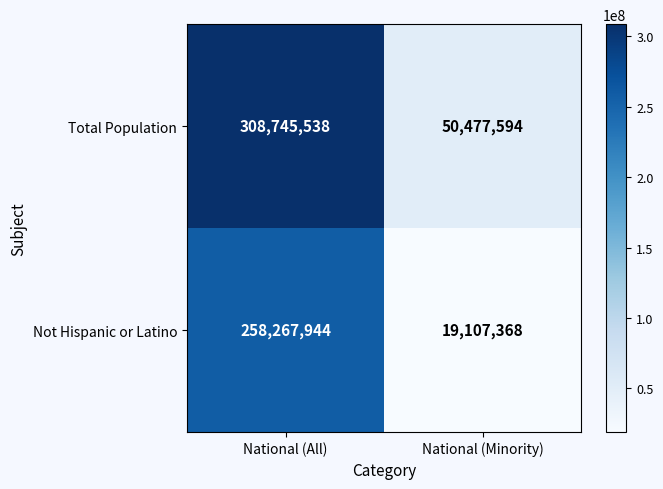

Is it true that Total Population equals 50477594 at National (Minority)?

True